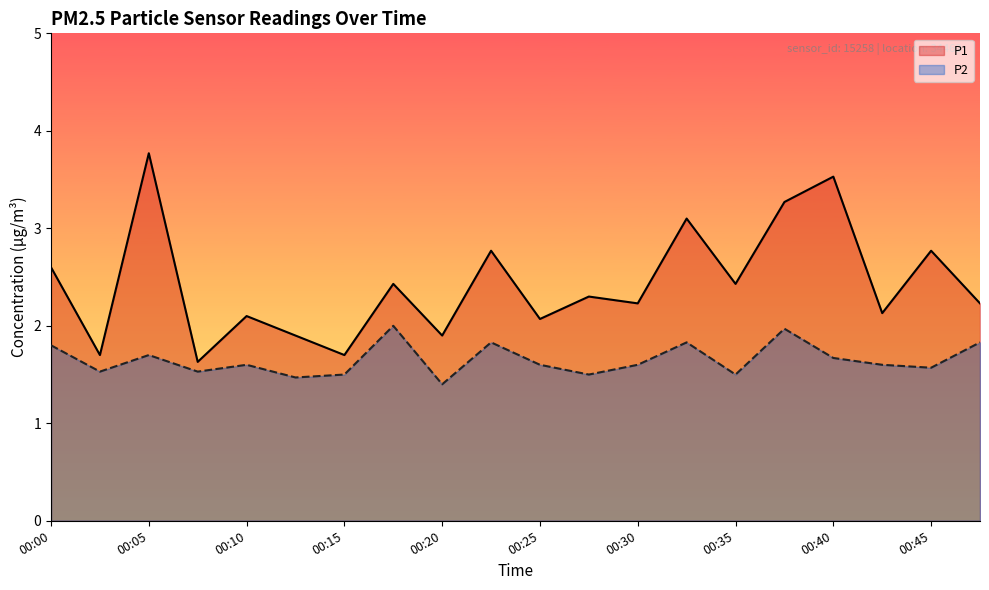

Rank the series by their average value, from lowest to highest.

P2, P1